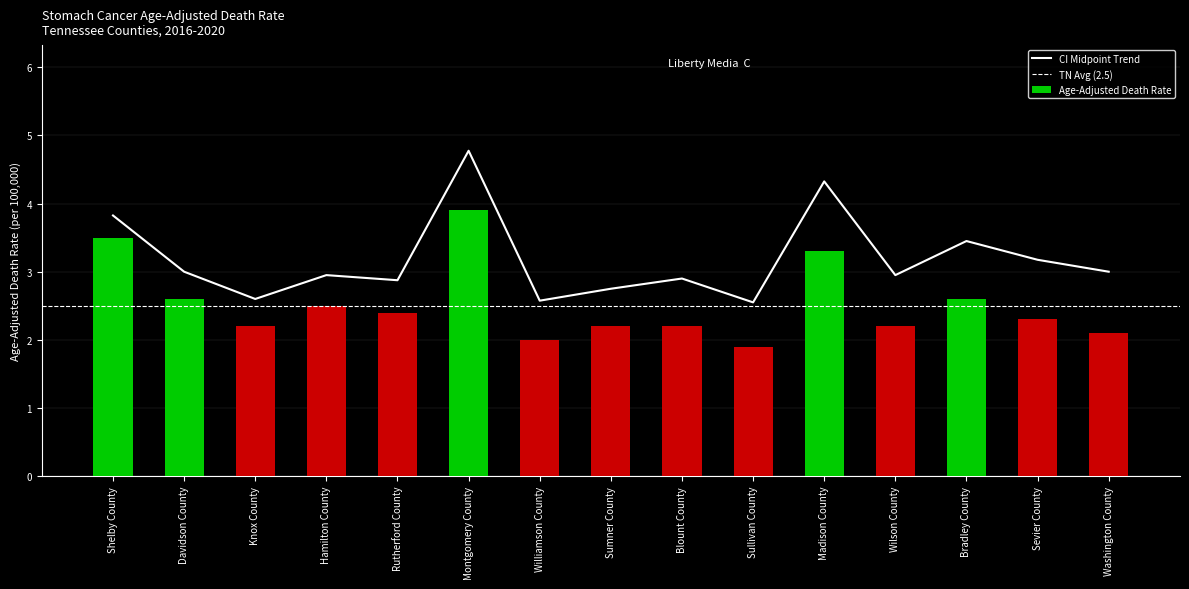

Is it true that Upper CI equals 2.9 at Blount County?

True